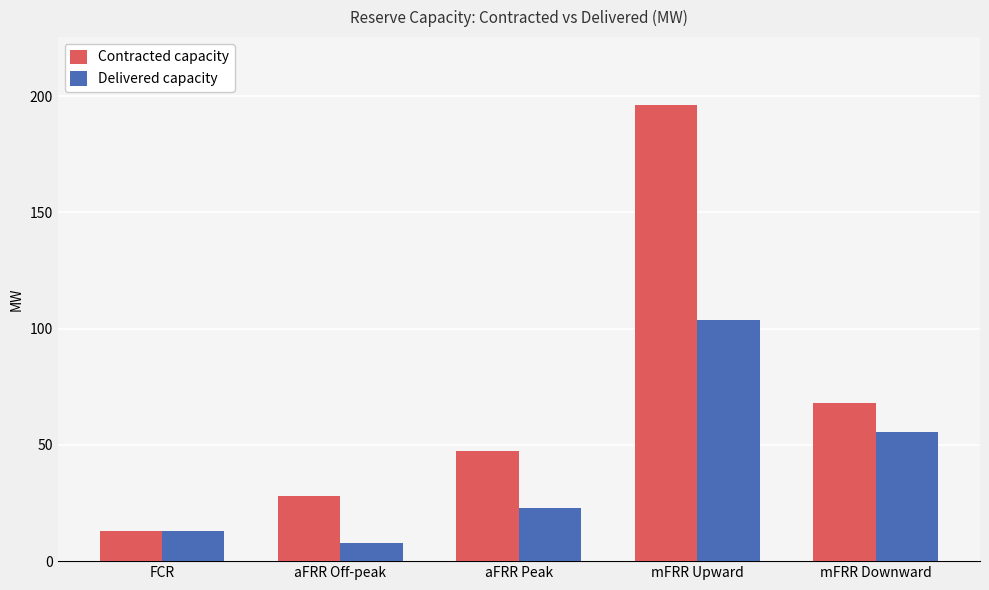

The Contracted capacity series shows 31.8 at mFRR Downward. True or false?

False